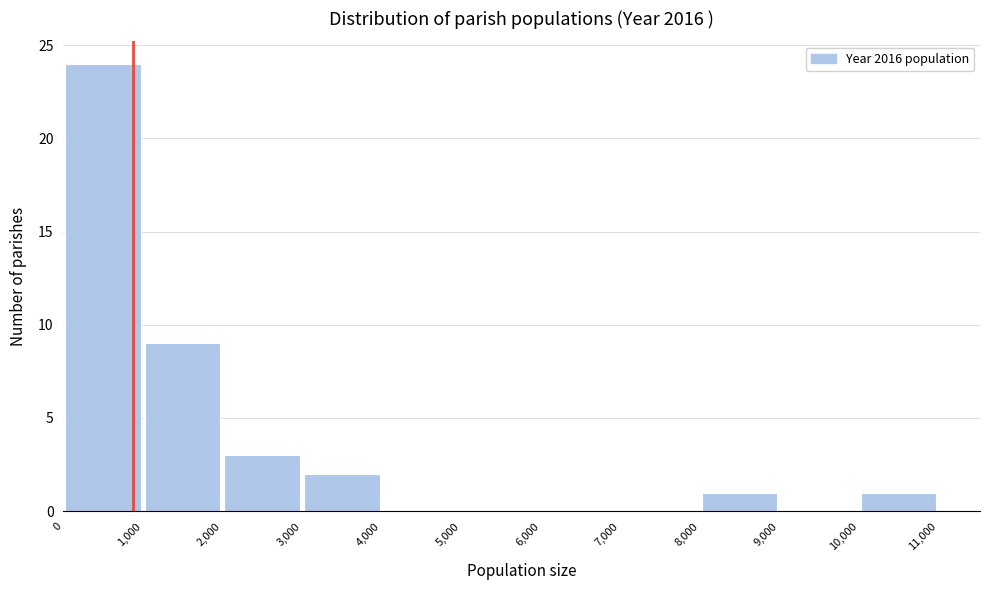

Over which range of the x-axis is the bar tallest?

0 to 1,000